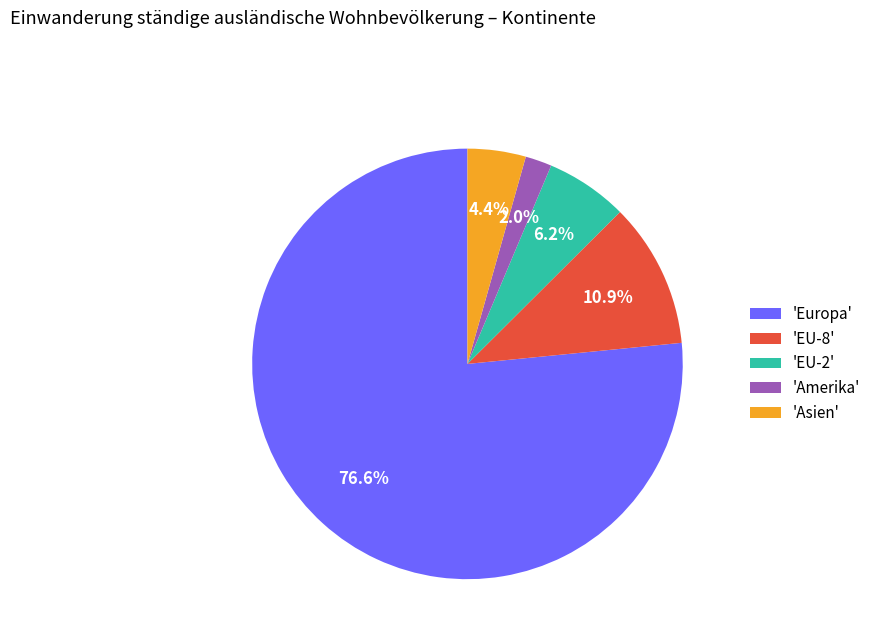

Approximately how many times larger is the value at 'Amerika' compared to 'EU-2'?

0.3